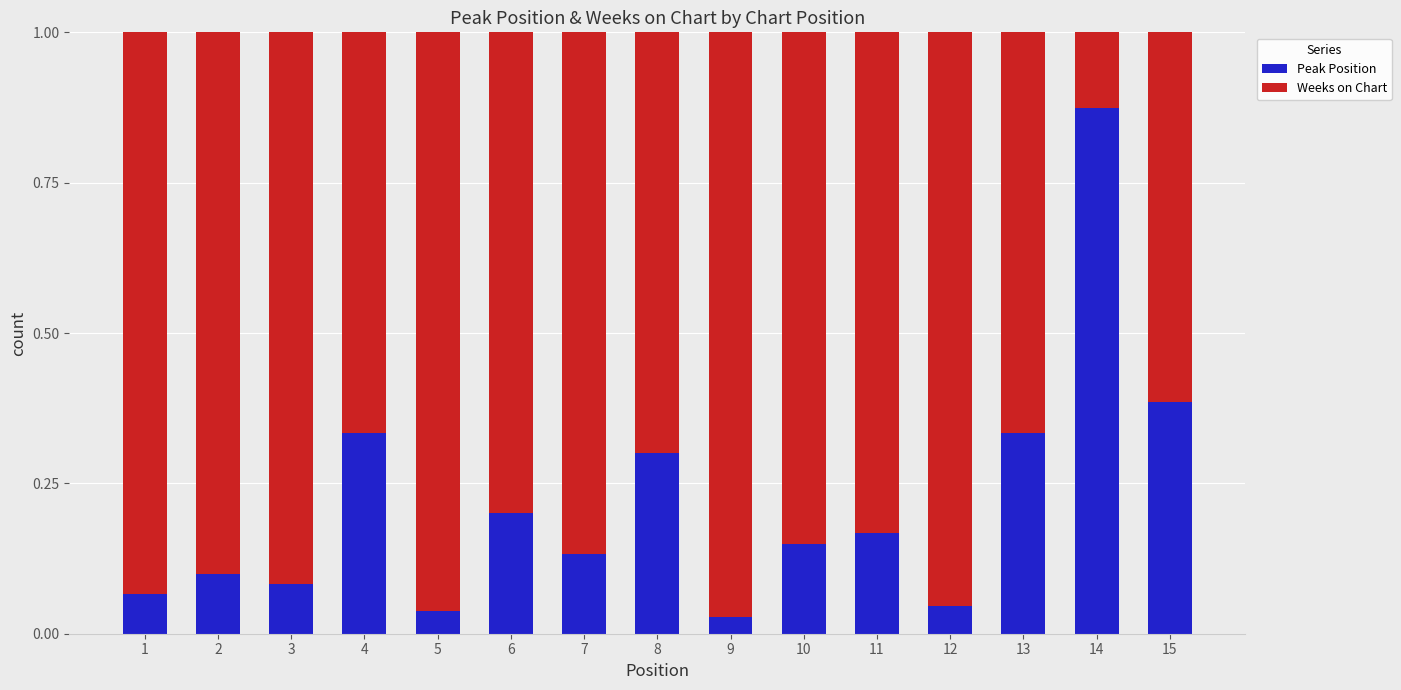

Which category has the highest value in the Peak Position series?

14